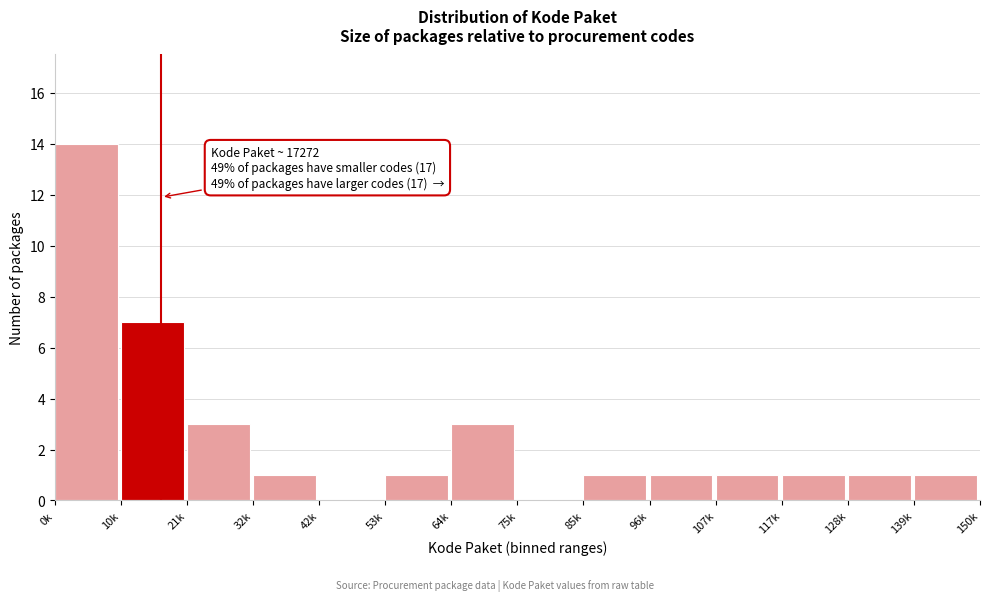

Reading right to left, list all the values displayed in this chart.

139k=1	128k=1	117k=1	107k=1	96k=1	85k=1	75k=0	64k=3	53k=1	42k=0	32k=1	21k=3	10k=7	0k=14